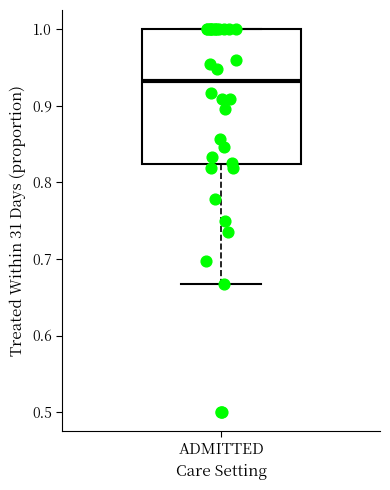

Where does the median line of the box for ADMITTED sit on the y-axis? The values are not printed on the chart, so give them approximately, as read against the axis.

0.93